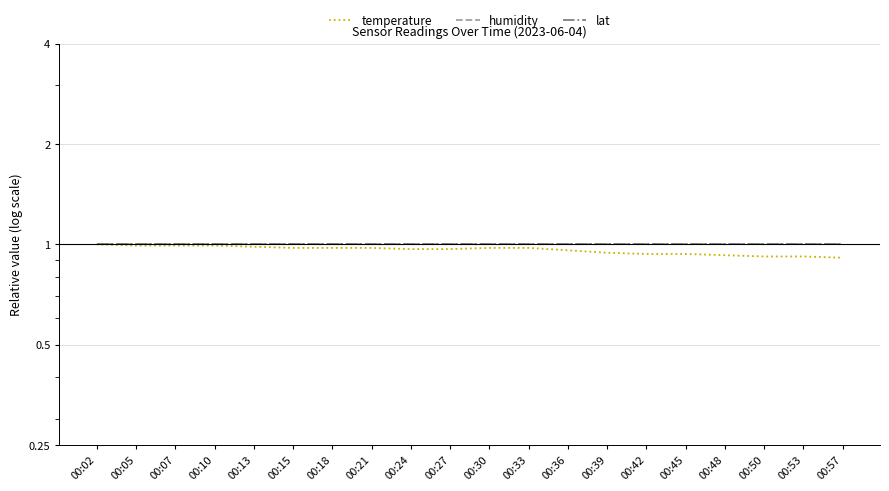

The temperature series shows 1.0 at 00:18. True or false?

True